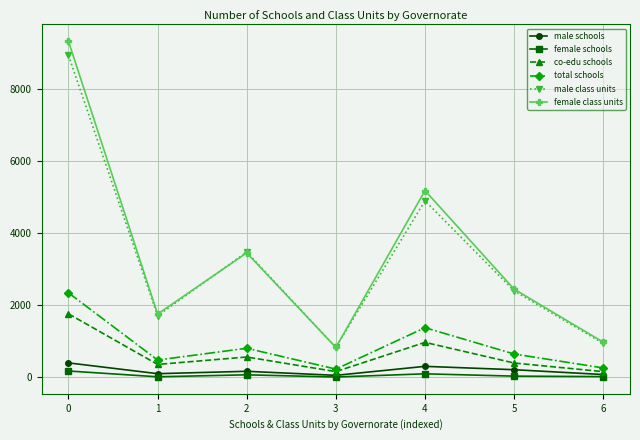

What is the difference between the highest and lowest values at 0?

9135